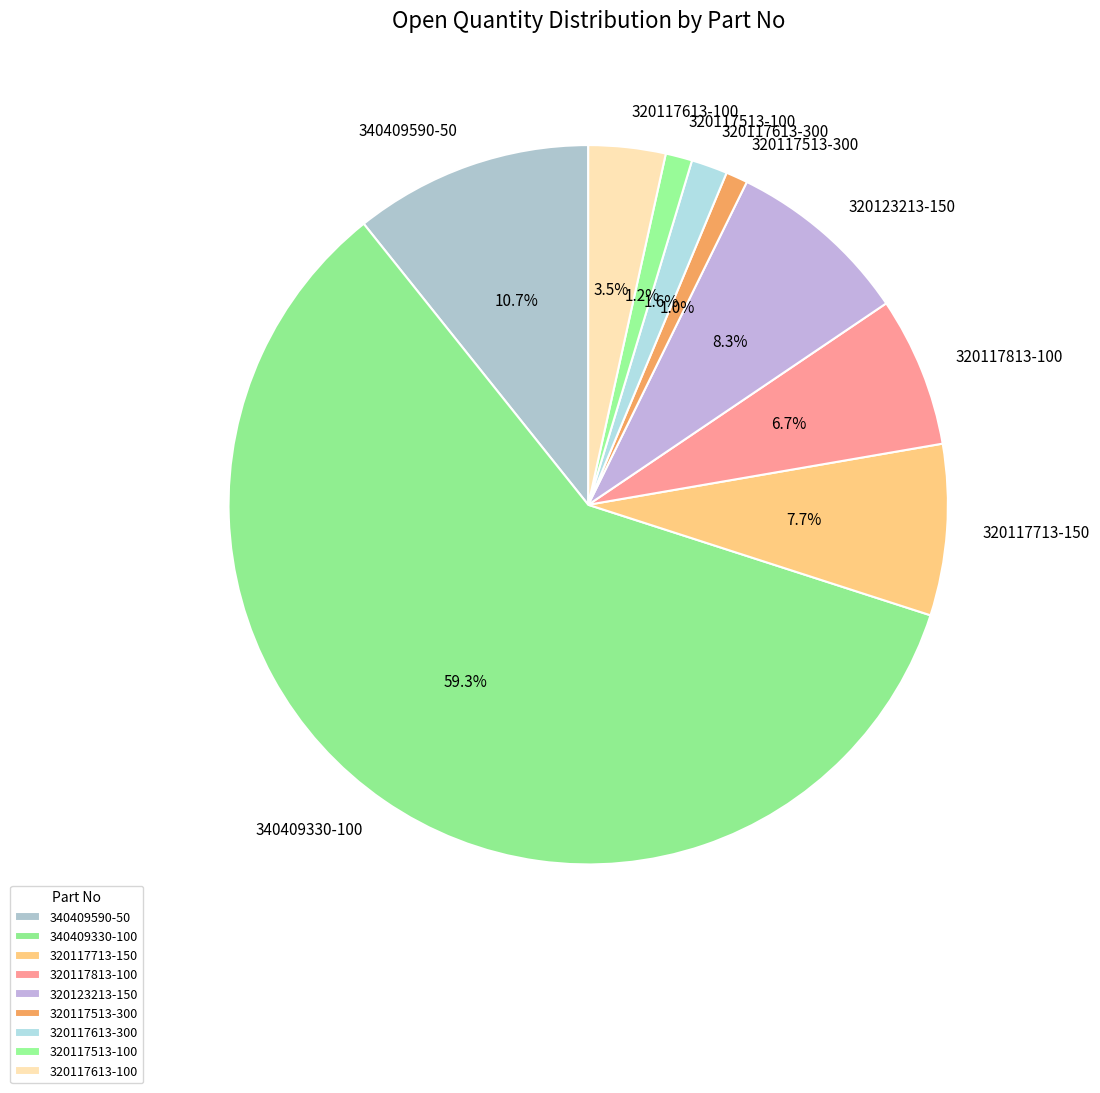

The 320117613-300 slice represents 2% of the pie. True or false?

True